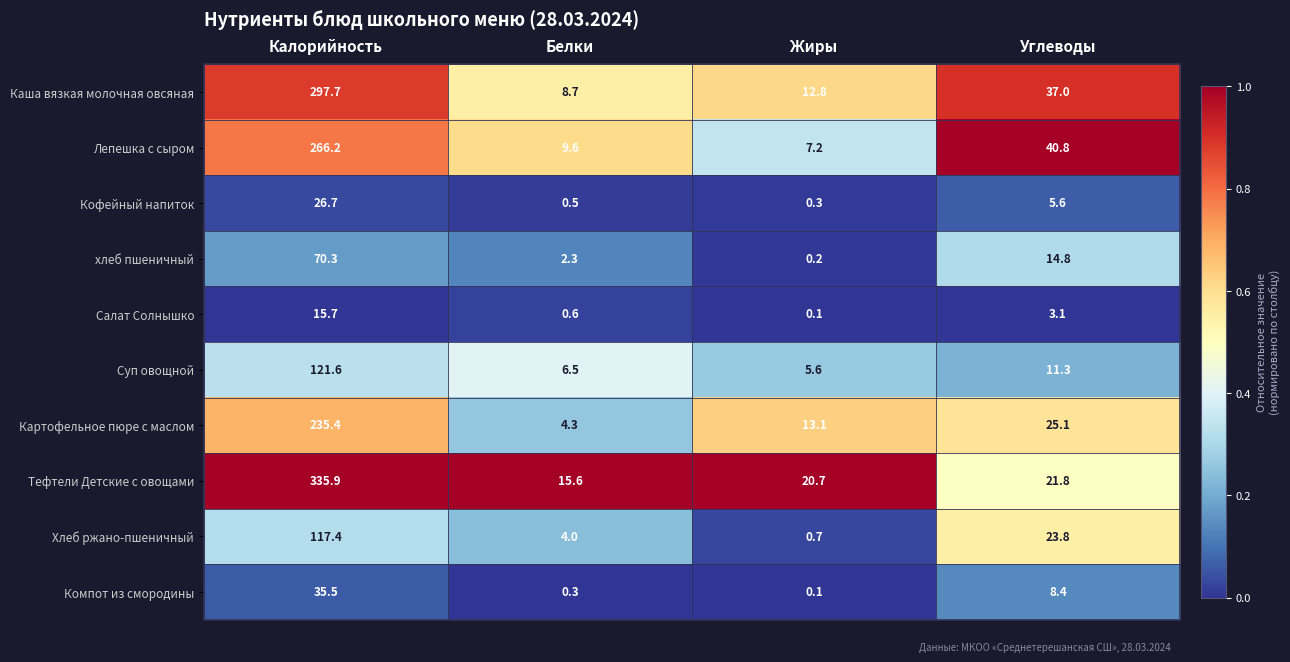

Which series has the largest range (max minus min)?

Тефтели Детские с овощами